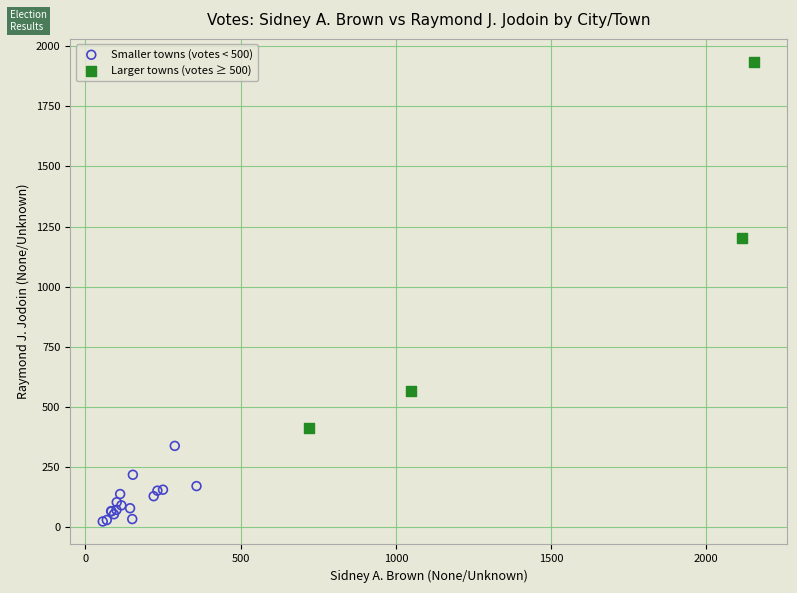

Which series reaches the minimum Y coordinate?

Smaller towns (votes < 500)